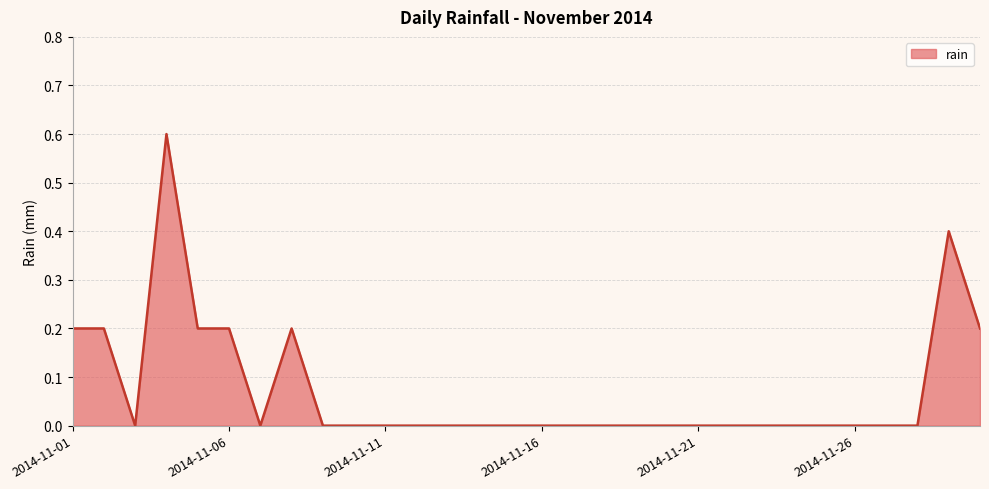

What is the difference between the maximum and minimum values?

0.6